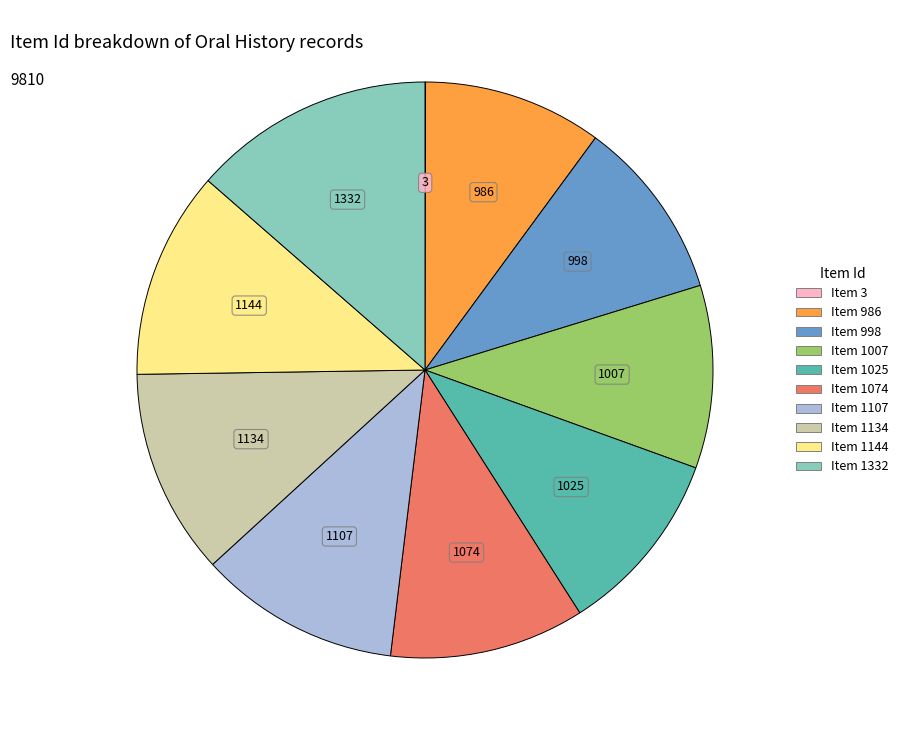

Is the sum of Item 1025 and Item 1107 greater than half?

No